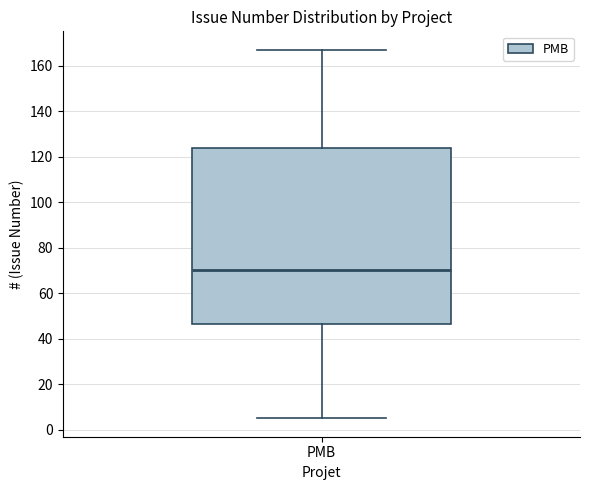

Transcribe this box plot: give where the median line is, the range the box spans, and where the two whiskers end, as read against the y-axis. The values are not printed on the chart, so give them approximately, as read against the axis.

median 70, box 46 to 124, whiskers 6 to 168